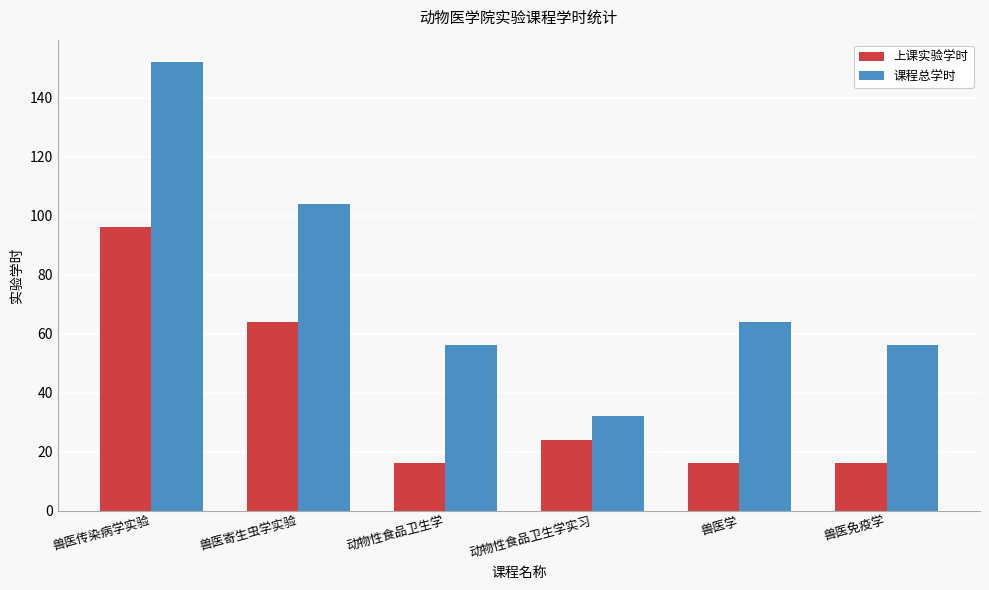

What is the greatest value displayed?

152